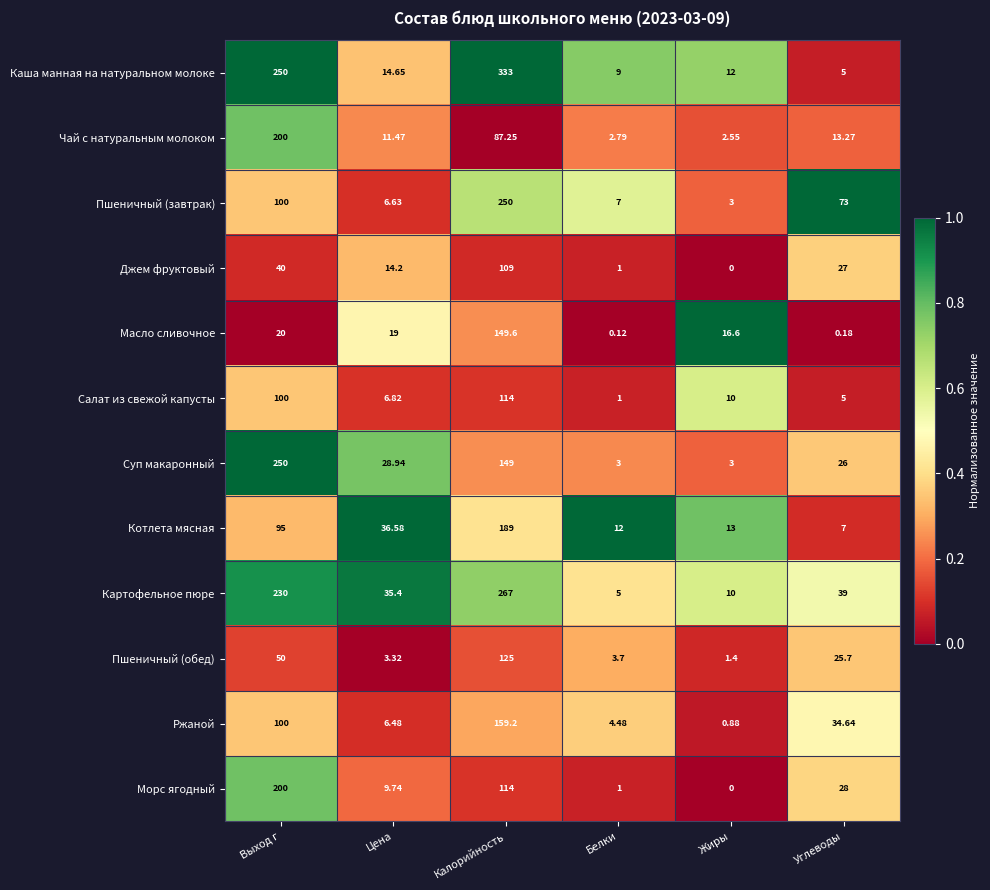

Which series has the widest spread of values?

Каша манная на натуральном молоке